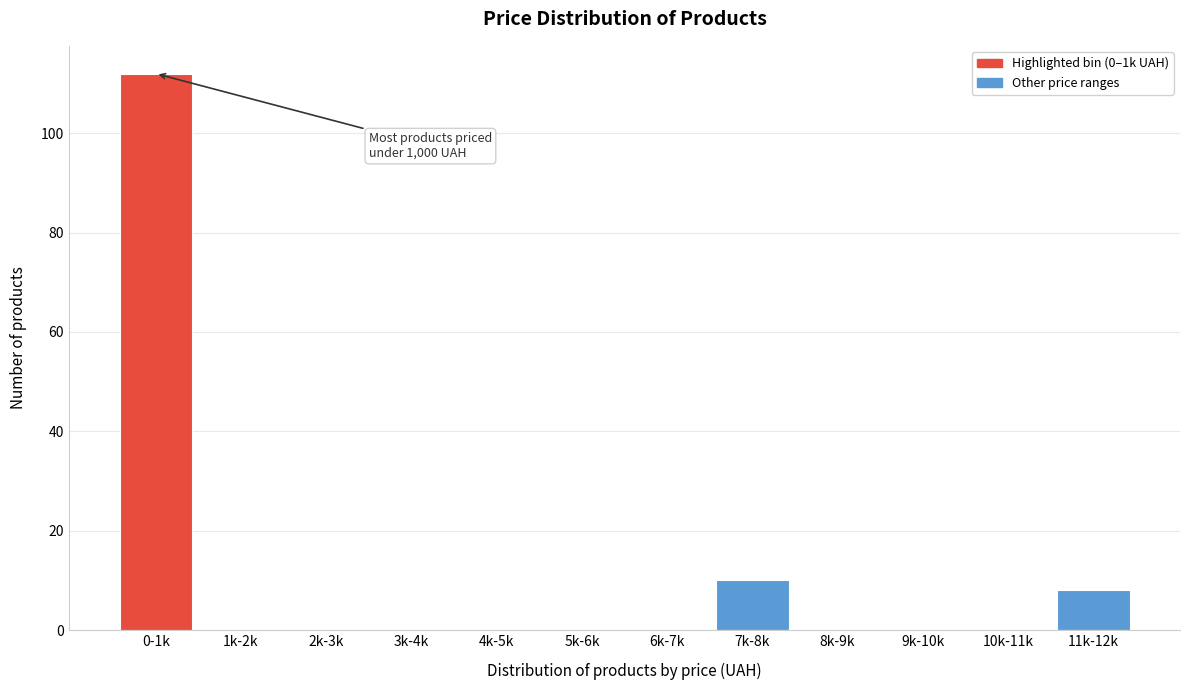

Reading left to right, extract all data points from this chart.

0-1k=112	1k-2k=0	2k-3k=0	3k-4k=0	4k-5k=0	5k-6k=0	6k-7k=0	7k-8k=10	8k-9k=0	9k-10k=0	10k-11k=0	11k-12k=8